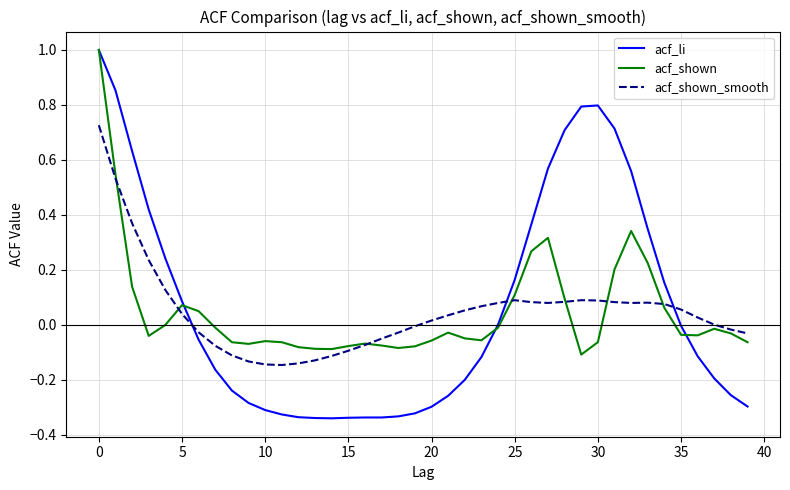

Which series has the widest spread of values?

acf_li